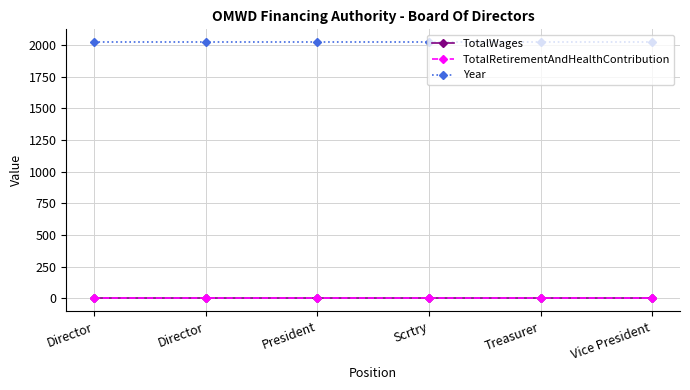

What is the minimum value for Year?

2021